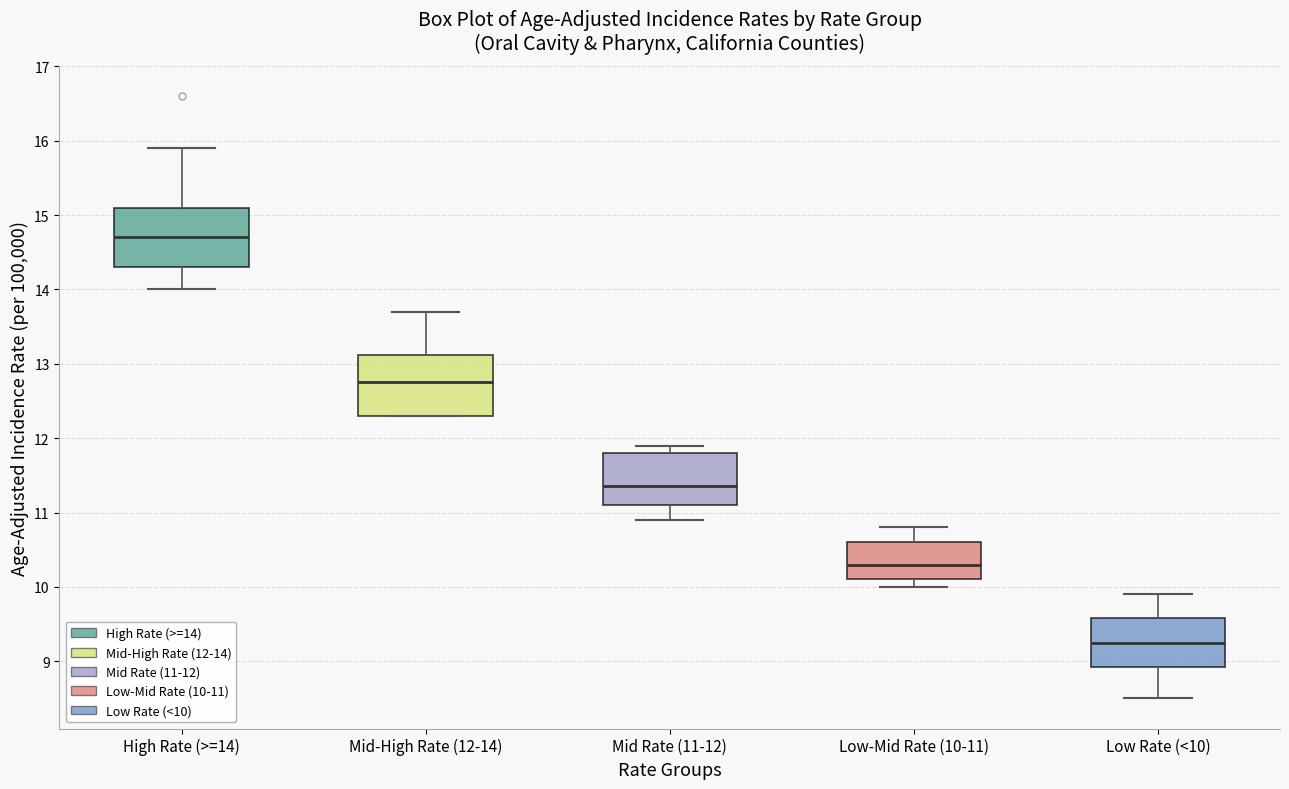

Reading left to right, transcribe this box plot: for each box, give where its median line is, the range the box spans, and where its two whiskers end, as read against the y-axis. The values are not printed on the chart, so give them approximately, as read against the axis.

High Rate (>=14): median 14.7, box 14.3 to 15.1, whiskers 14.0 to 15.9
Mid-High Rate (12-14): median 12.8, box 12.3 to 13.1, whiskers 12.3 to 13.7
Mid Rate (11-12): median 11.4, box 11.1 to 11.8, whiskers 10.9 to 11.9
Low-Mid Rate (10-11): median 10.3, box 10.1 to 10.6, whiskers 10.0 to 10.8
Low Rate (<10): median 9.3, box 8.9 to 9.6, whiskers 8.5 to 9.9